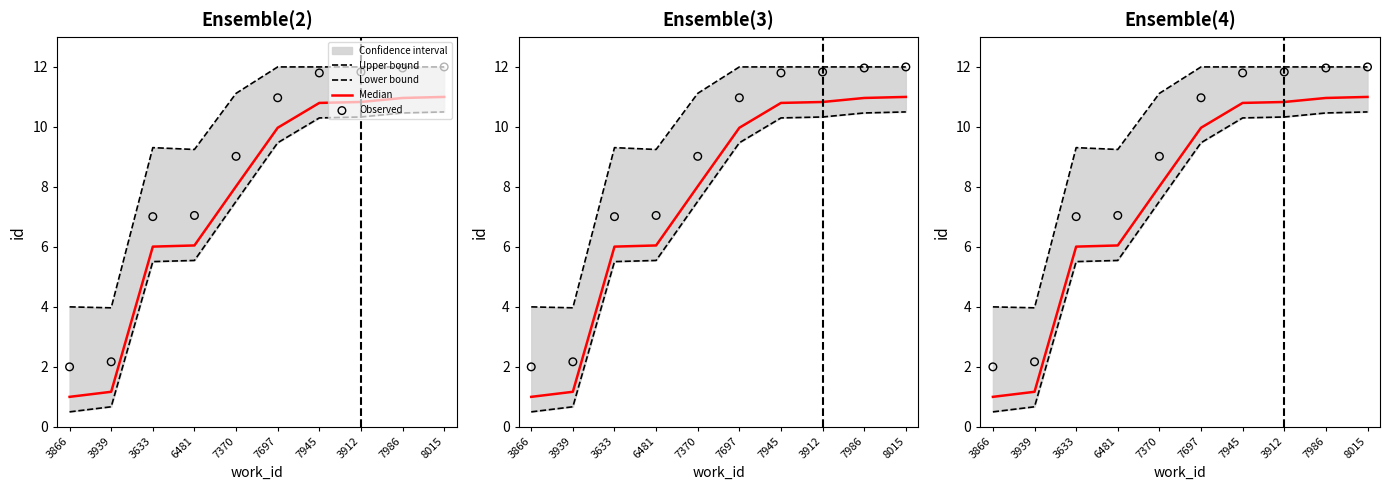

Which series has the largest total across all categories?

Upper bound